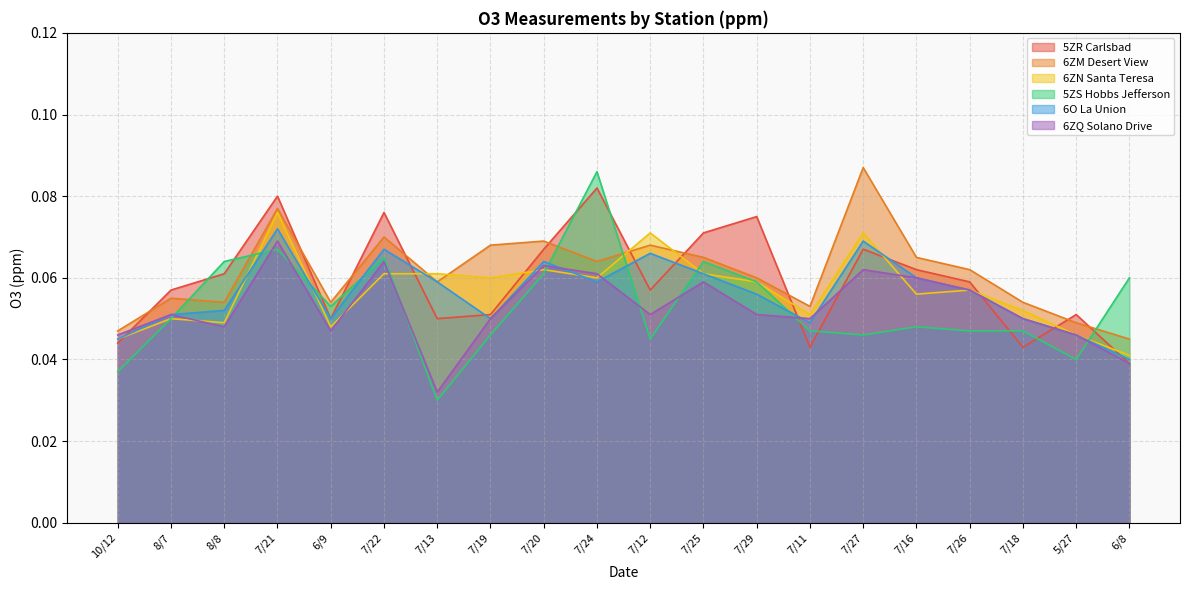

Between which two adjacent categories do 5ZR Carlsbad and 6ZM Desert View first intersect?

10/12 and 8/7